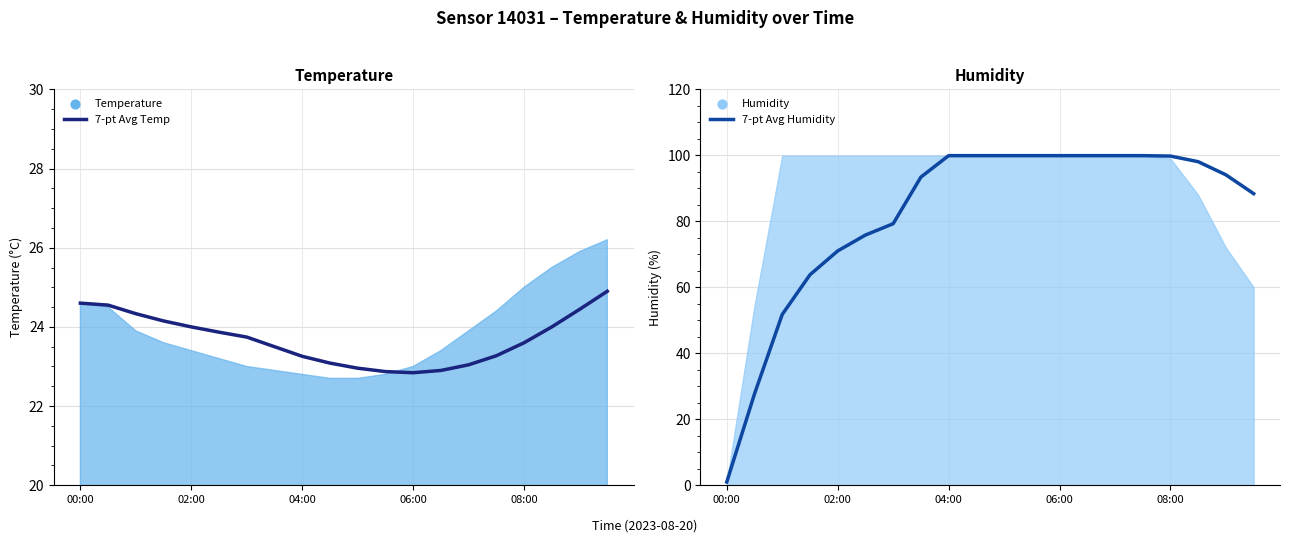

At how many categories does at least one series exceed 8?

20